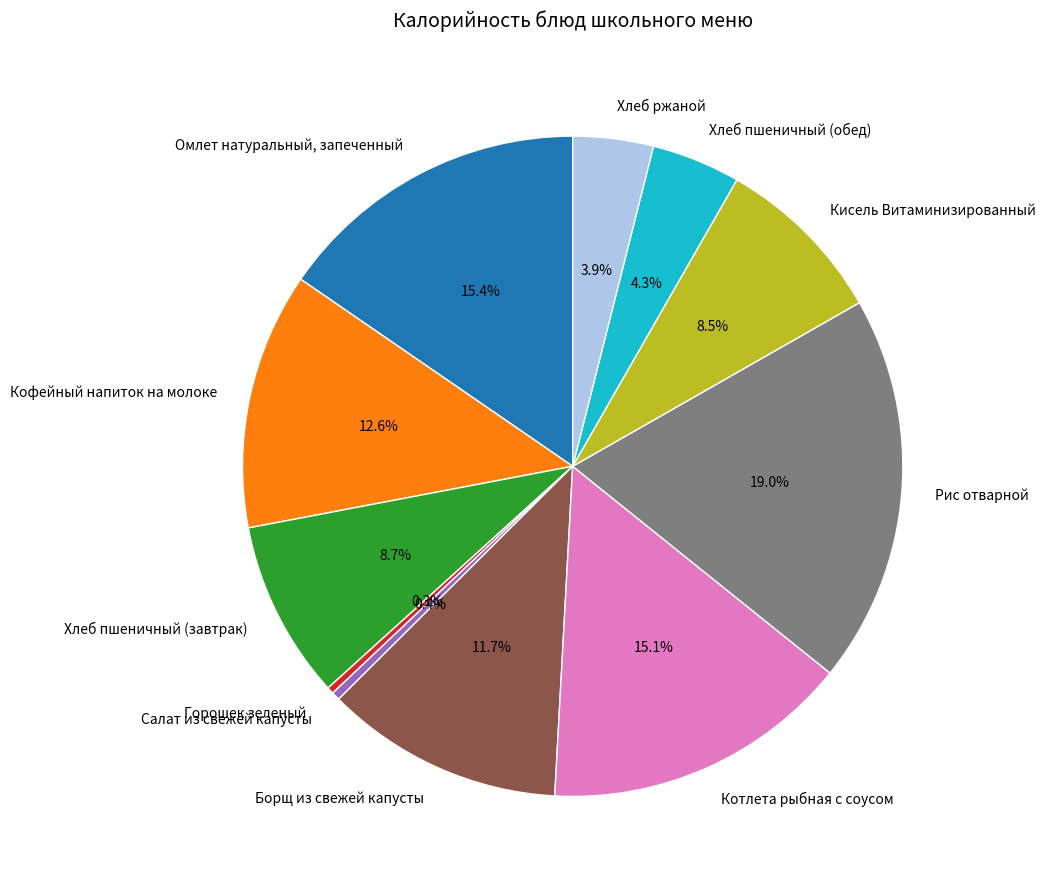

Rank the categories by value from highest to lowest.

Рис отварной, Омлет натуральный, запеченный, Котлета рыбная с соусом, Кофейный напиток на молоке, Борщ из свежей капусты, Хлеб пшеничный (завтрак), Кисель Витаминизированный, Хлеб пшеничный (обед), Хлеб ржаной, Салат из свежей капусты, Горошек зеленый